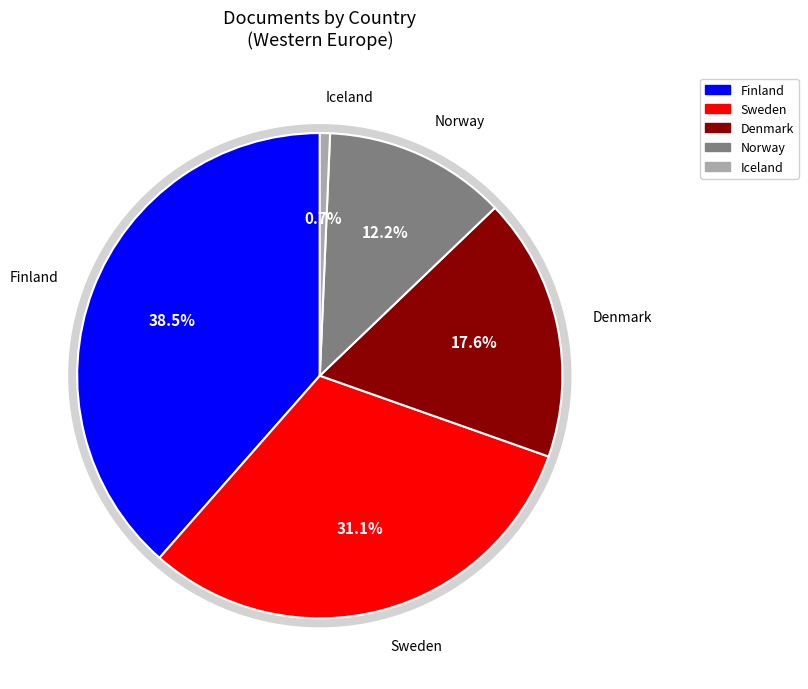

What percentage is the Sweden slice, to the nearest percent?

31%